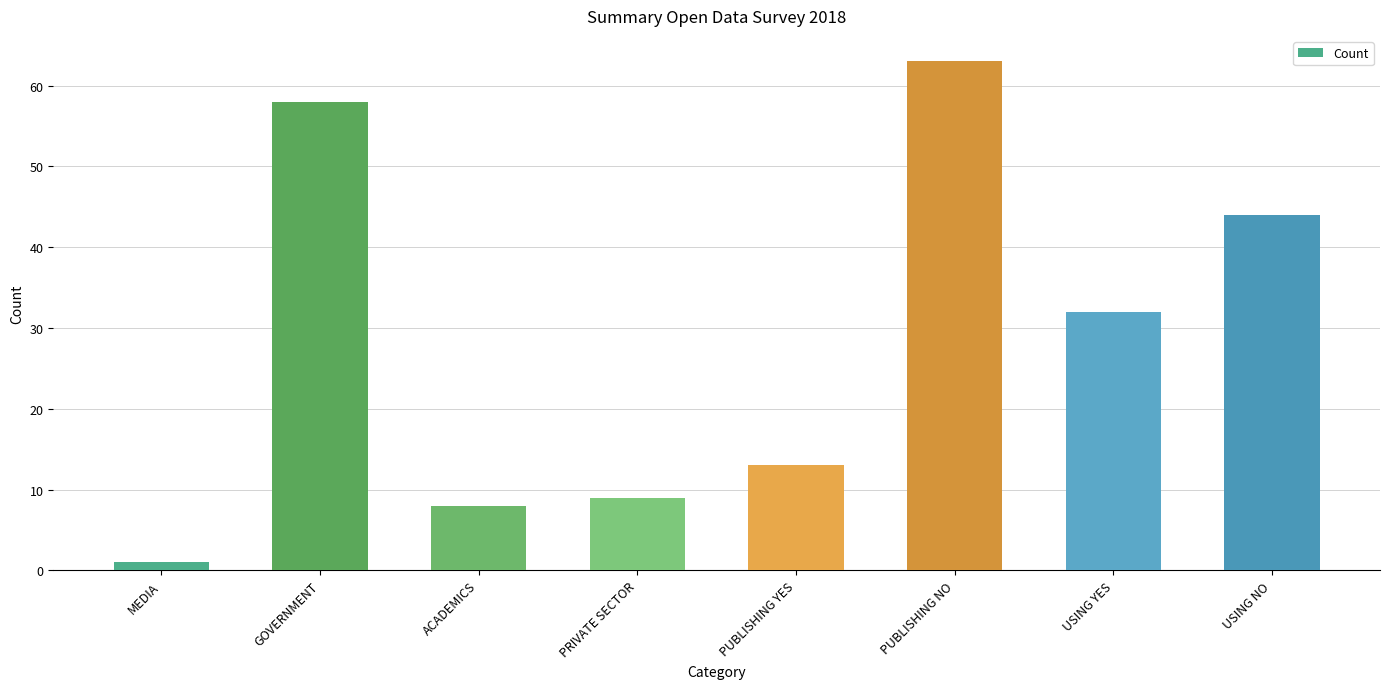

List the labels in order of value, largest first.

PUBLISHING NO, GOVERNMENT, USING NO, USING YES, PUBLISHING YES, PRIVATE SECTOR, ACADEMICS, MEDIA